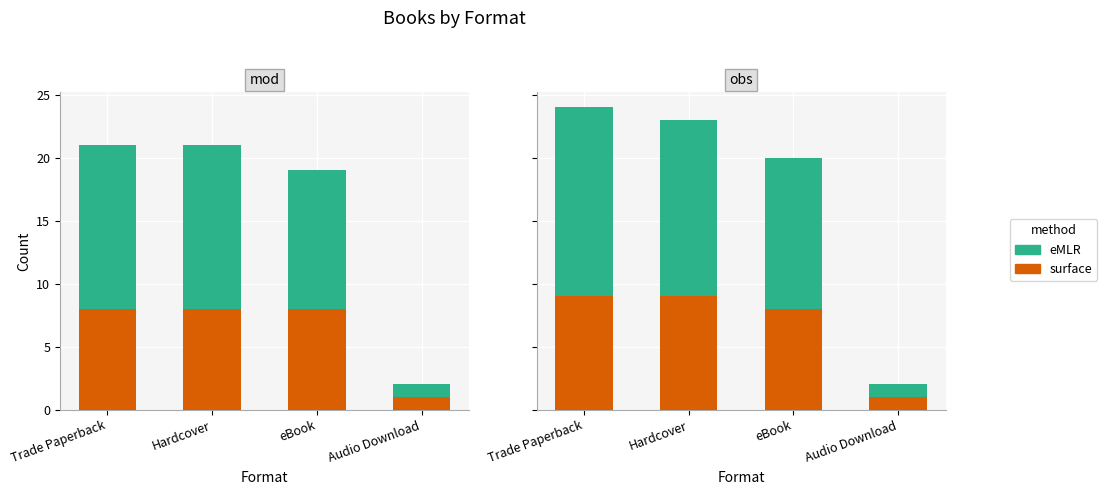

Is the value of surface at Audio Download greater than the value of eMLR at Hardcover?

No